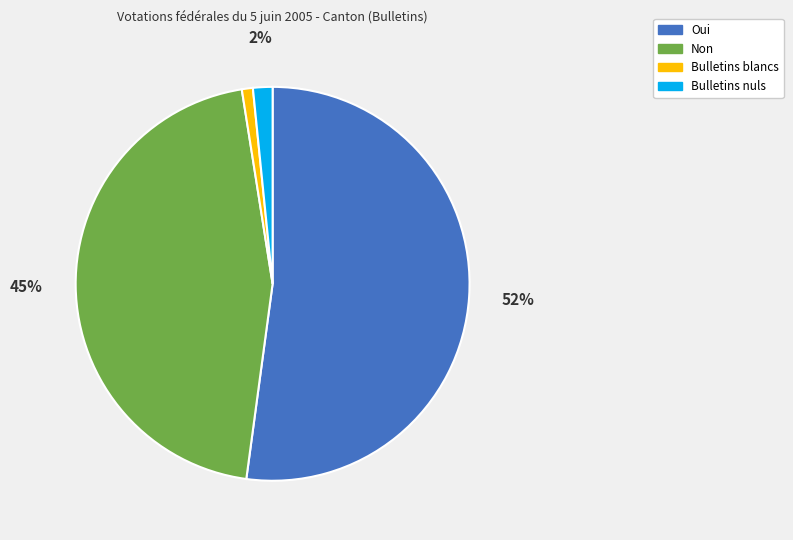

To the nearest percent, what percentage of the pie is Bulletins nuls?

2%